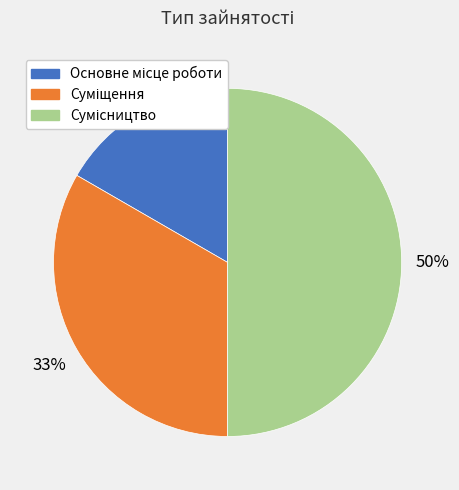

How many segments does this pie chart have?

3